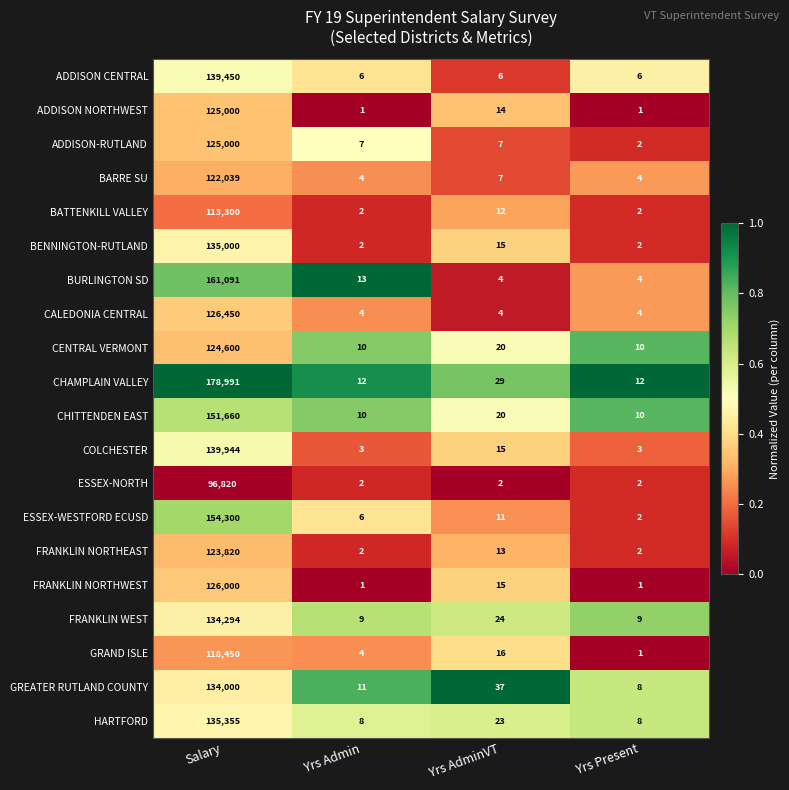

Which category has the highest value in the CENTRAL VERMONT series?

Salary